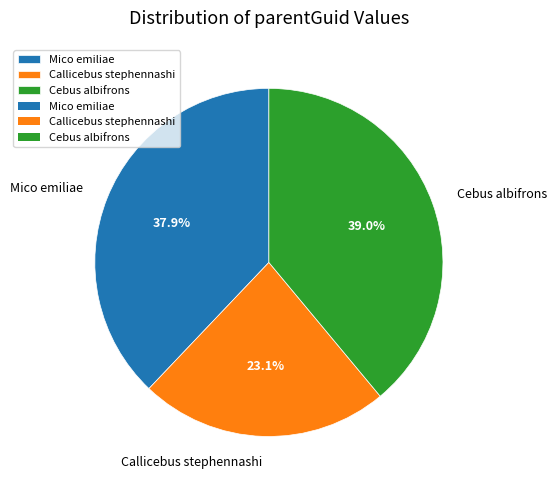

True or false: Mico emiliae accounts for 44% of the total.

False